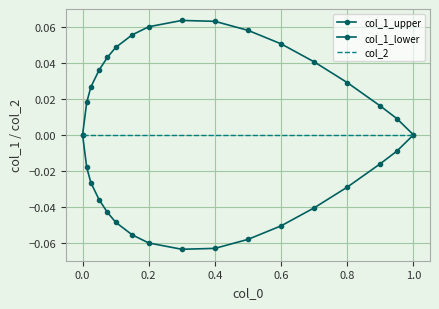

In col_1_upper, how many points are higher than both neighbors (excluding endpoints)?

1